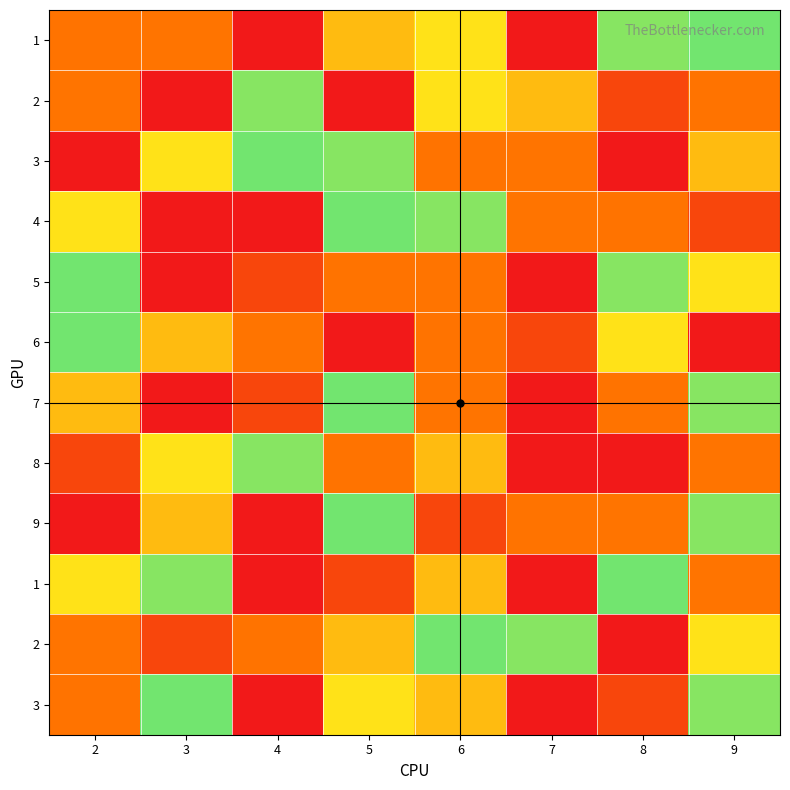

At how many categories does at least one series exceed 4?

8